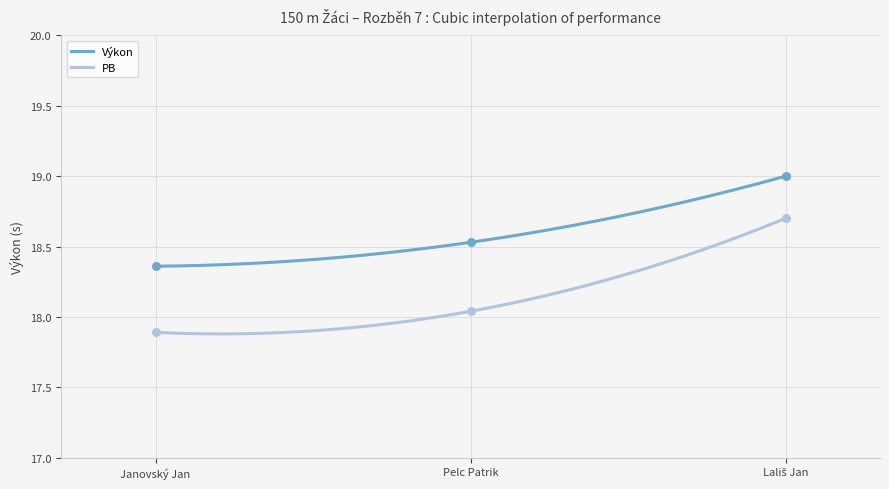

Is the value of Výkon at Lališ Jan greater than the value of PB at Lališ Jan?

Yes